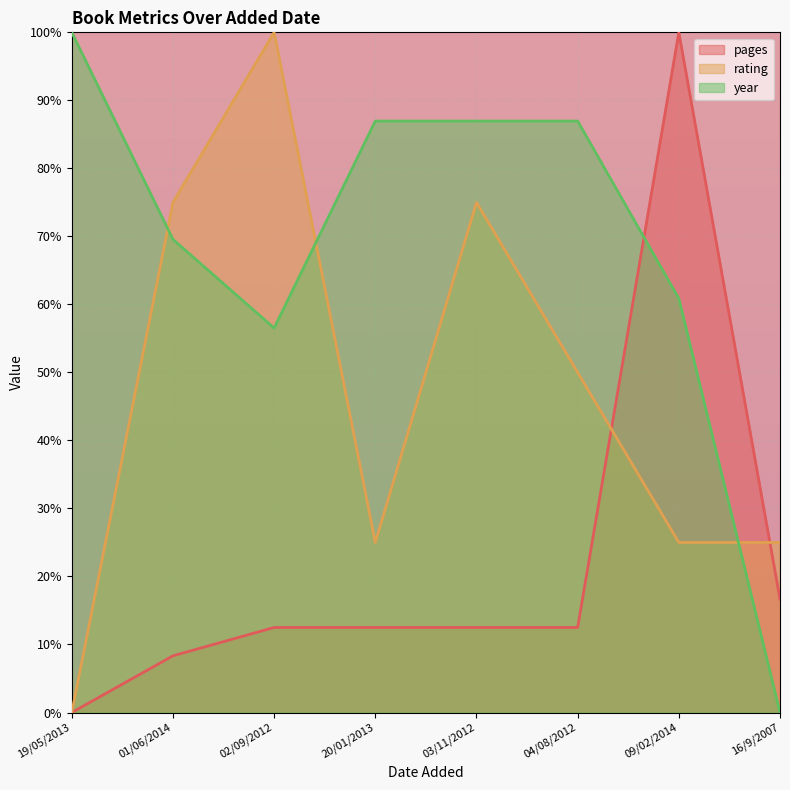

Where is the first local maximum for rating?

02/09/2012